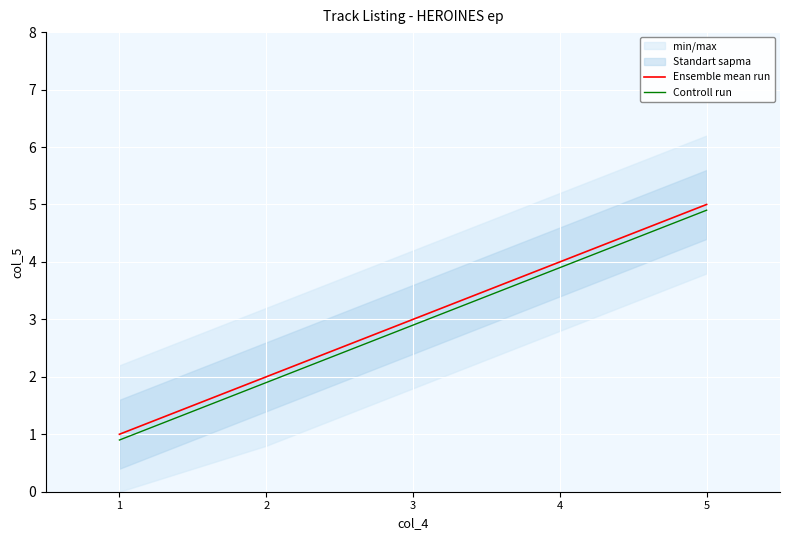

True or false: Controll run has more than 2 interior local peaks.

False